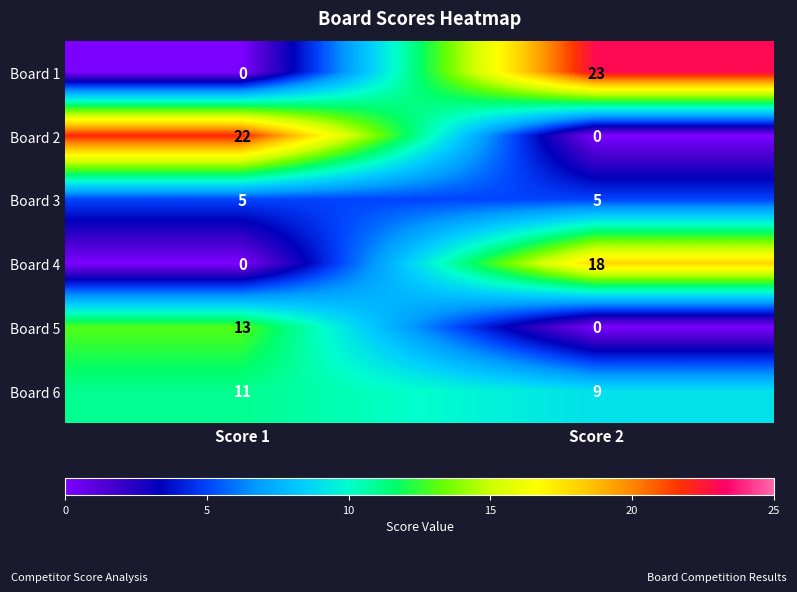

Count the number of categories in the chart.

2